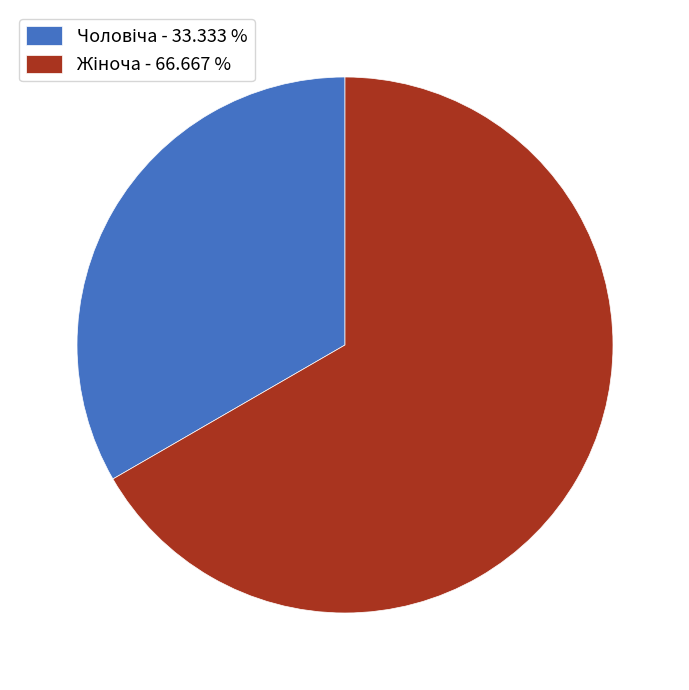

Is there a majority slice in this chart?

Yes